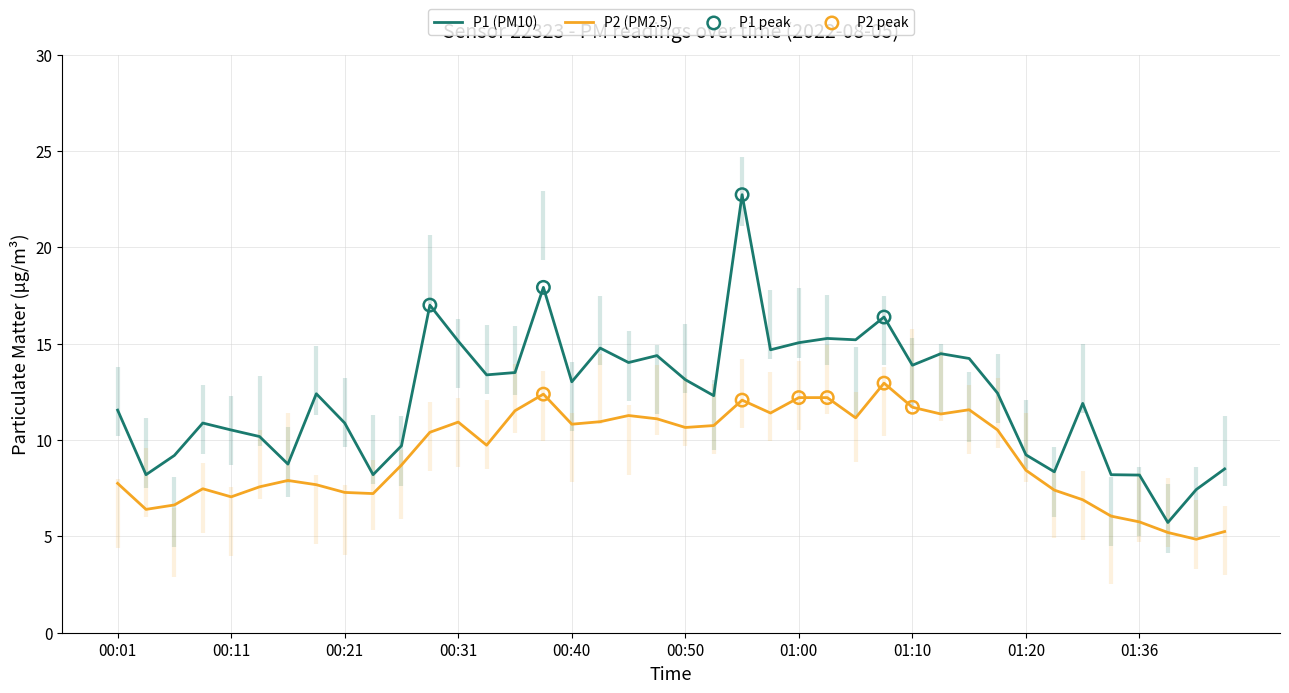

Which series has the widest spread of Y values?

P1